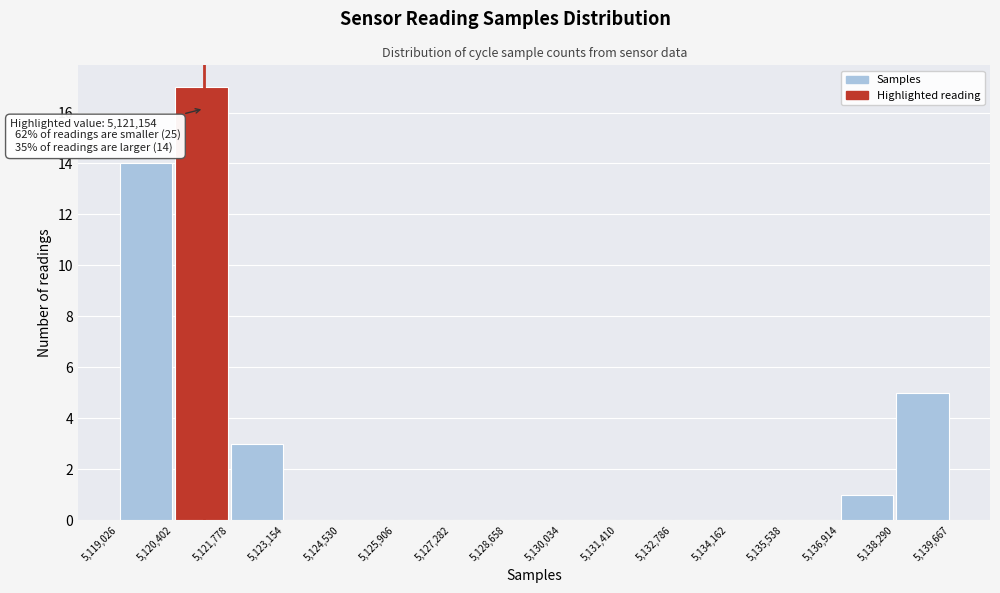

Over which range of the x-axis is the bar tallest?

5,120,402 to 5,121,778